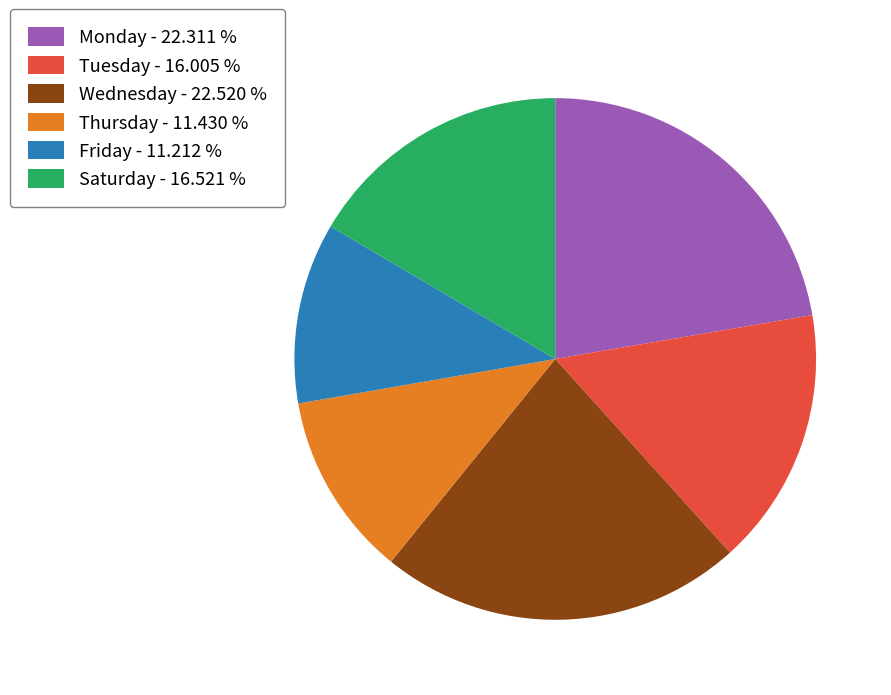

Is the sum of Friday - 11.212 % and Tuesday - 16.005 % greater than half?

No